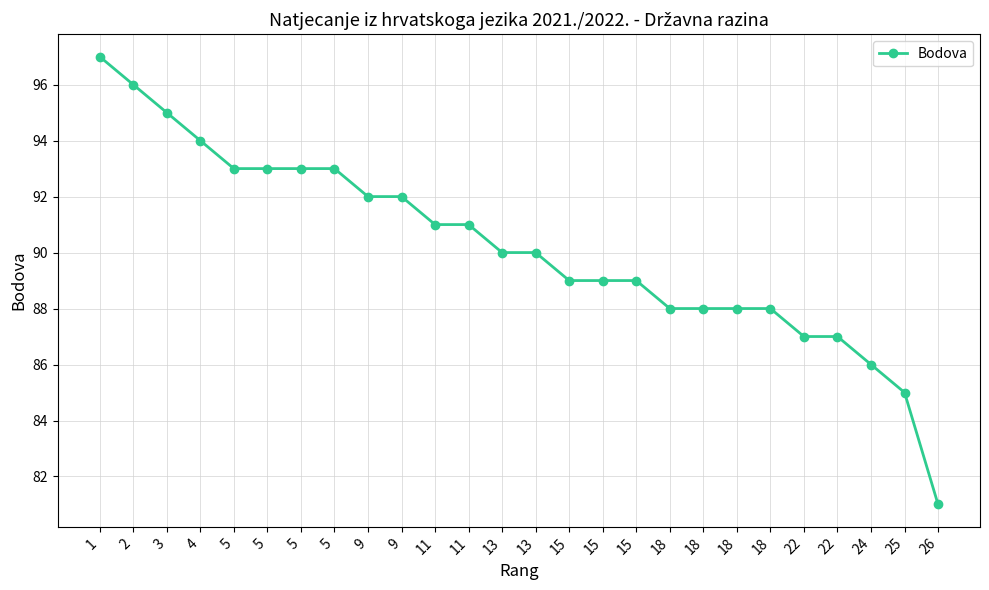

What is the change in value from 13 to 26?

-9